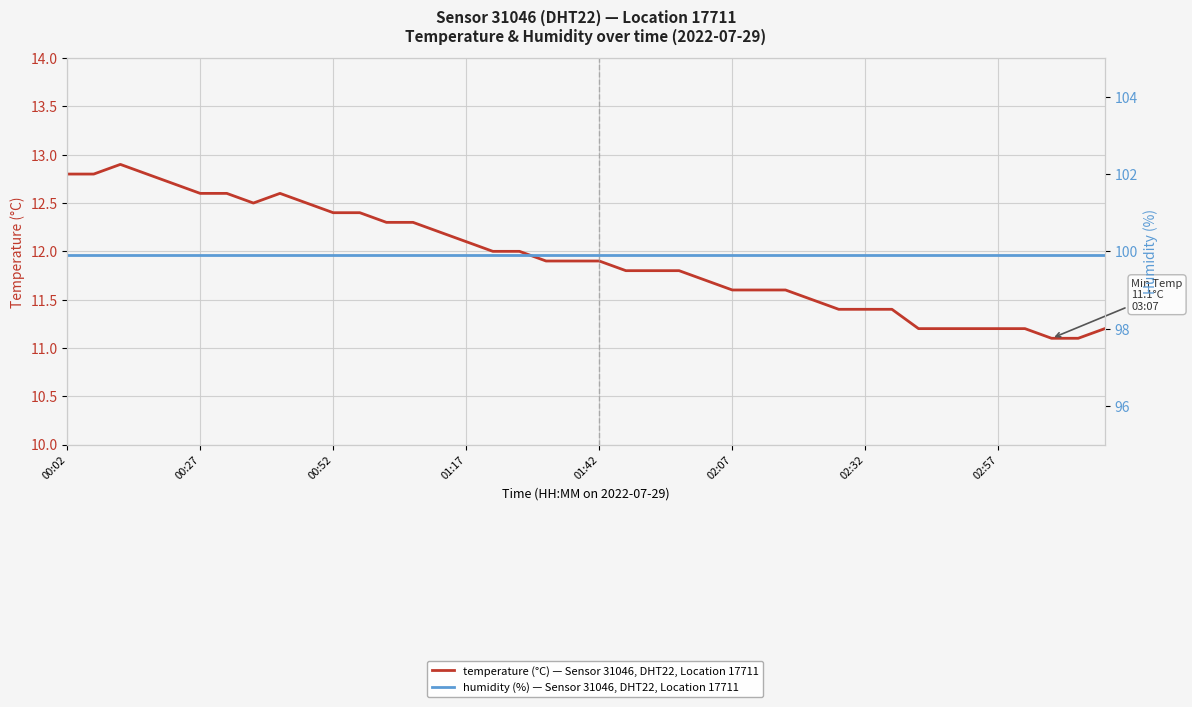

Is it true that temperature (°C) — Sensor 31046, DHT22, Location 17711 equals 11.4 at 31?

True